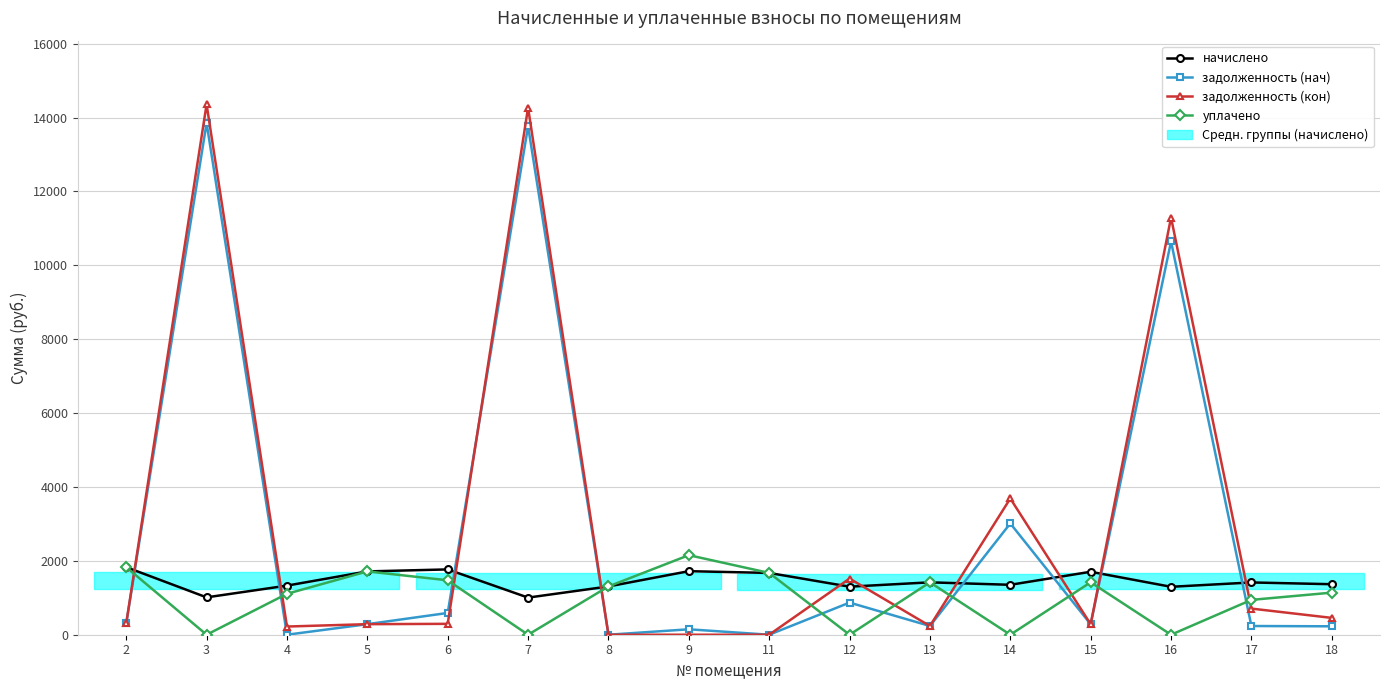

At how many categories does at least one series exceed 6199?

3